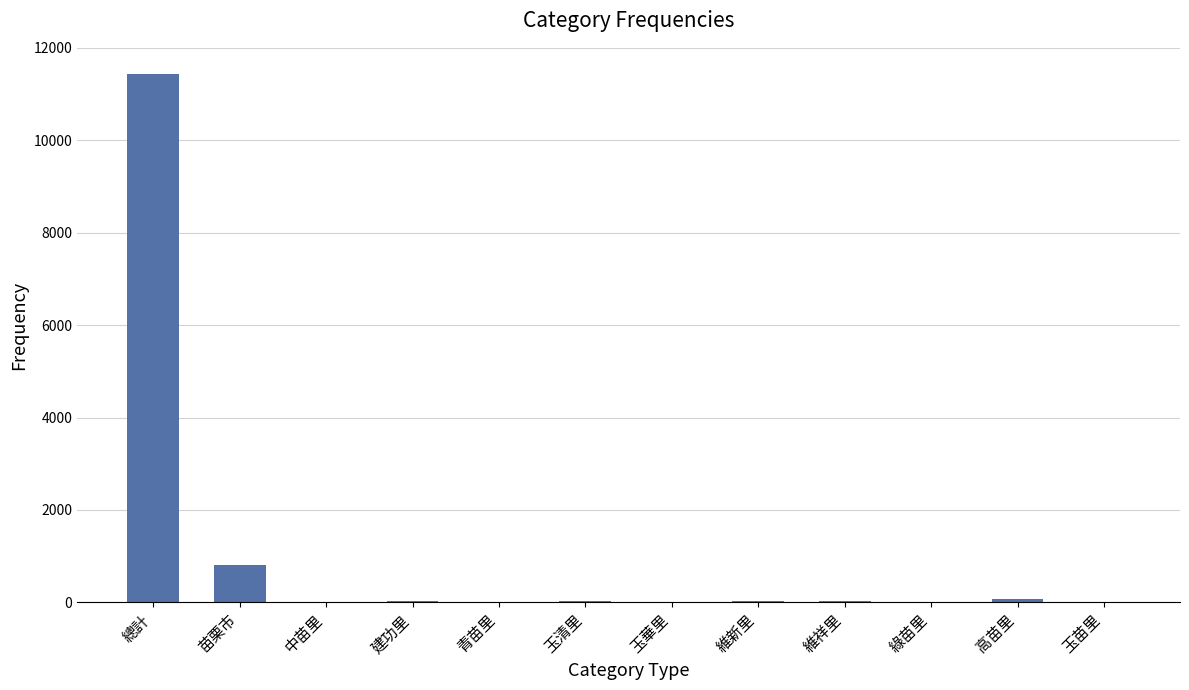

True or false: the data shows 11430 at 總計.

True